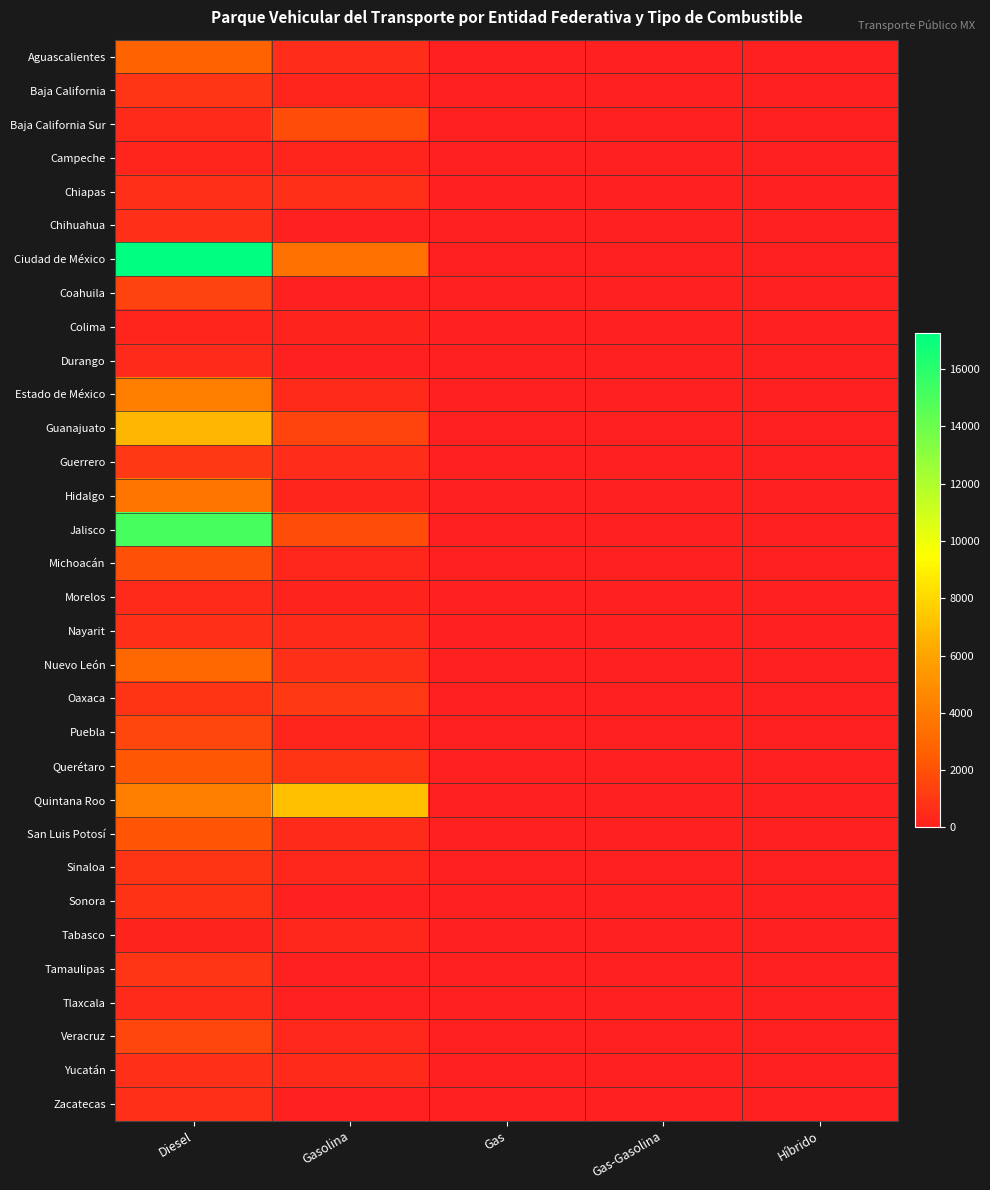

At which category does the chart reach its peak across all series?

Diesel